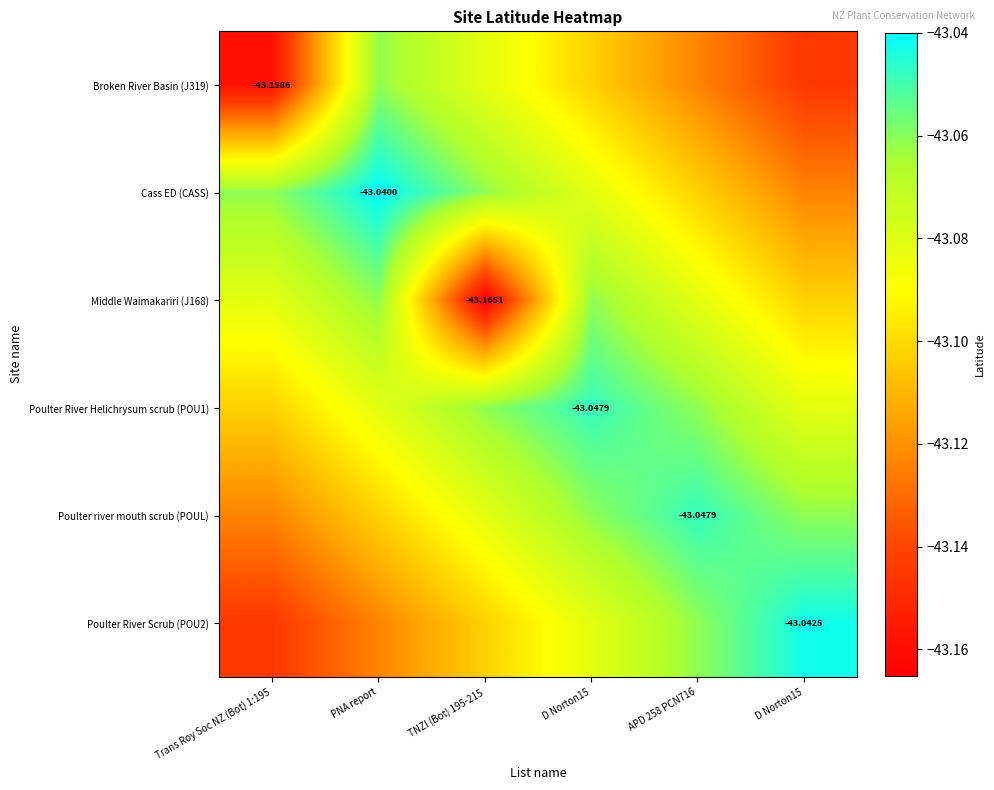

What is the minimum value shown in the chart?

-43.2